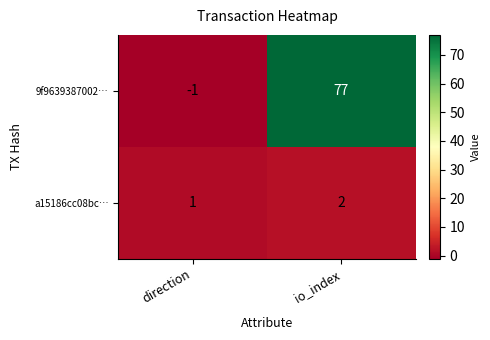

The value of 9f9639387002… at io_index is 77. True or false?

True